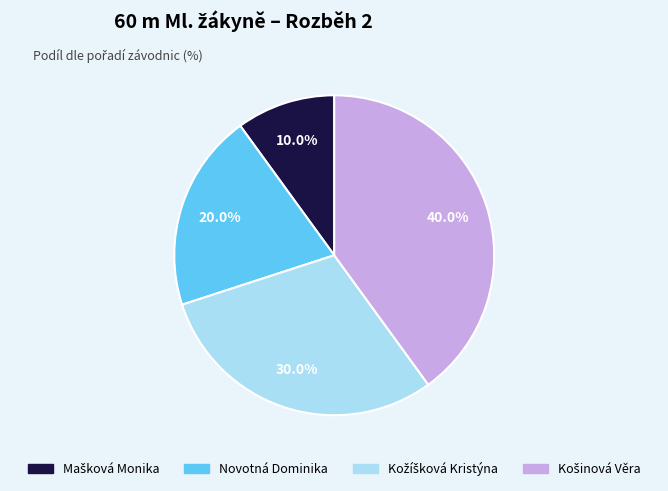

Is there a majority slice in this chart?

No